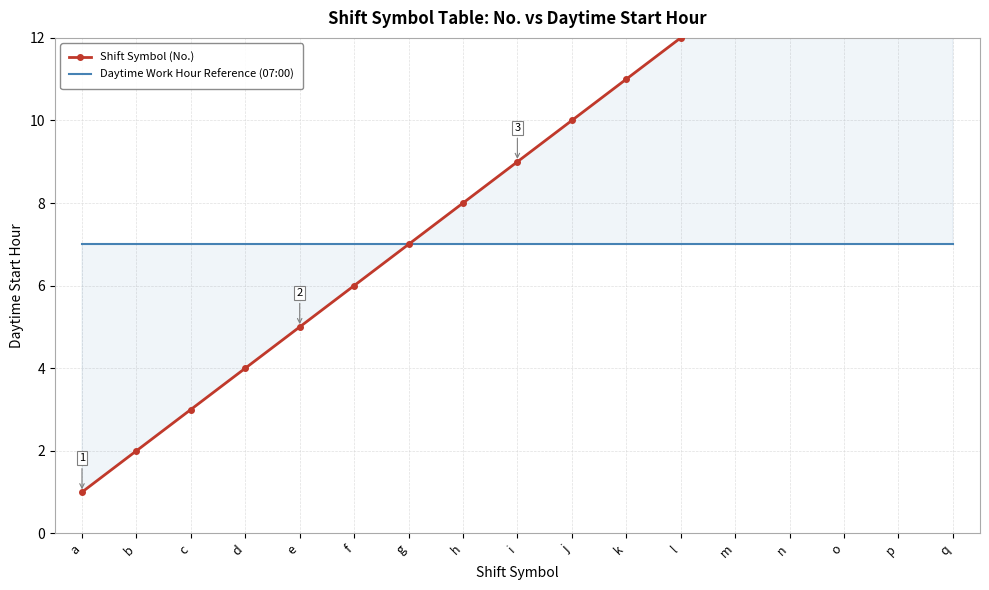

Reading left to right, extract all data points from this chart.

Shift Symbol (No.): a=1	b=2	c=3	d=4	e=5	f=6	g=7	h=8	i=9	j=10	k=11	l=12	m=13	n=14	o=15	p=16	q=17
Daytime Work Hour Reference (07:00): a=7	b=7	c=7	d=7	e=7	f=7	g=7	h=7	i=7	j=7	k=7	l=7	m=7	n=7	o=7	p=7	q=7